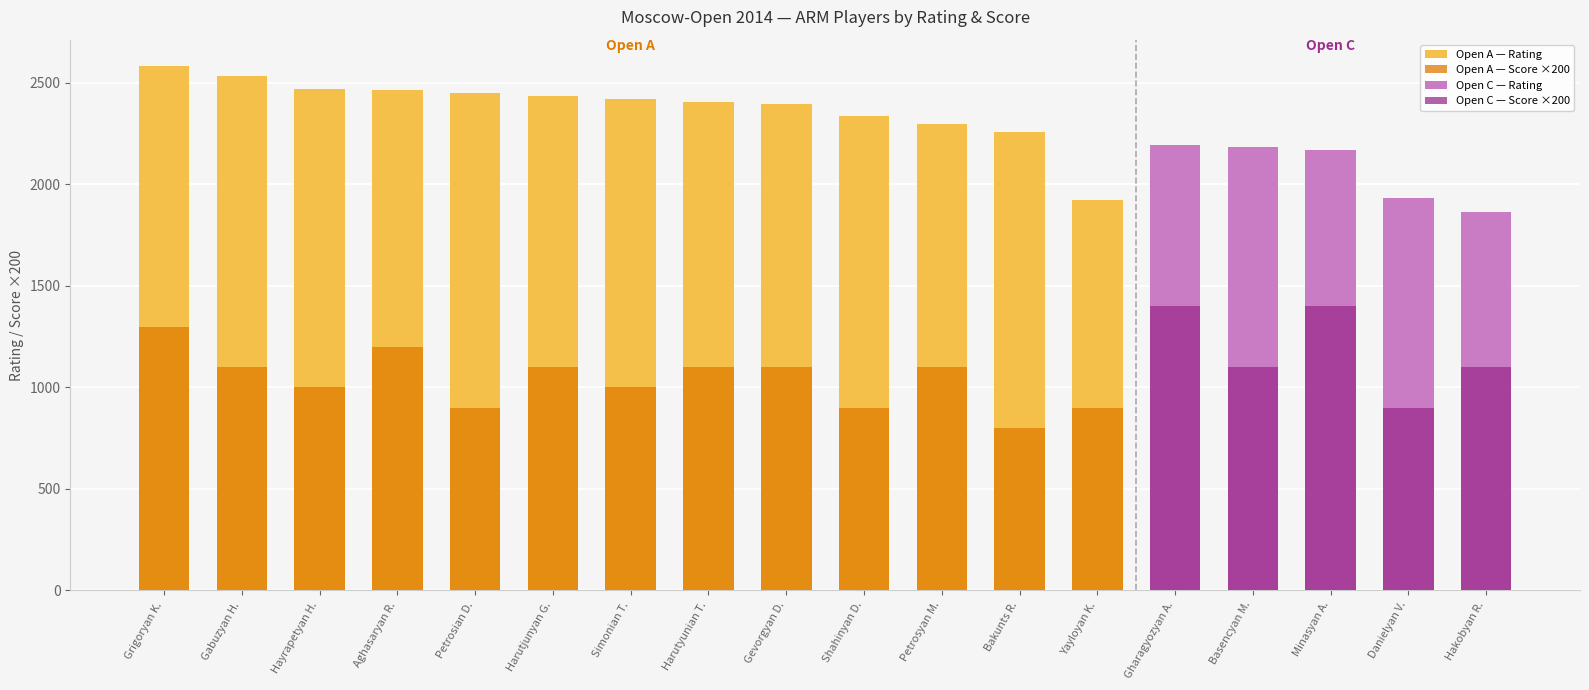

Reading left to right, extract all data points from this chart.

Rating (base): Grigoryan K.=2584	Gabuzyan H.=2534	Hayrapetyan H.=2469	Aghasaryan R.=2467	Petrosian D.=2452	Harutjunyan G.=2436	Simonian T.=2421	Harutyunian T.=2405	Gevorgyan D.=2397	Shahinyan D.=2339	Petrosyan M.=2296	Bakunts R.=2259	Yayloyan K.=1922	Gharagyozyan A.=2193	Basencyan M.=2184	Minasyan A.=2170	Danielyan V.=1931	Hakobyan R.=1863
Score ×200 (overlay): Grigoryan K.=1300	Gabuzyan H.=1100	Hayrapetyan H.=1000	Aghasaryan R.=1200	Petrosian D.=900	Harutjunyan G.=1100	Simonian T.=1000	Harutyunian T.=1100	Gevorgyan D.=1100	Shahinyan D.=900	Petrosyan M.=1100	Bakunts R.=800	Yayloyan K.=900	Gharagyozyan A.=1400	Basencyan M.=1100	Minasyan A.=1400	Danielyan V.=900	Hakobyan R.=1100